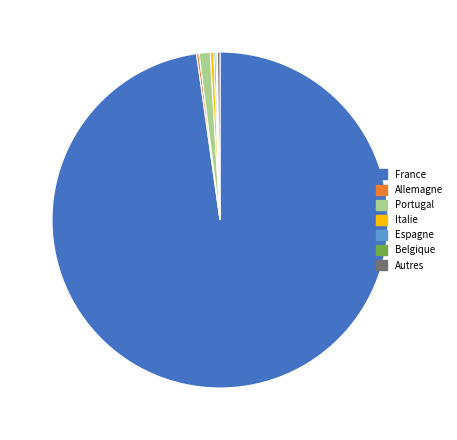

Which slice is the largest?

France